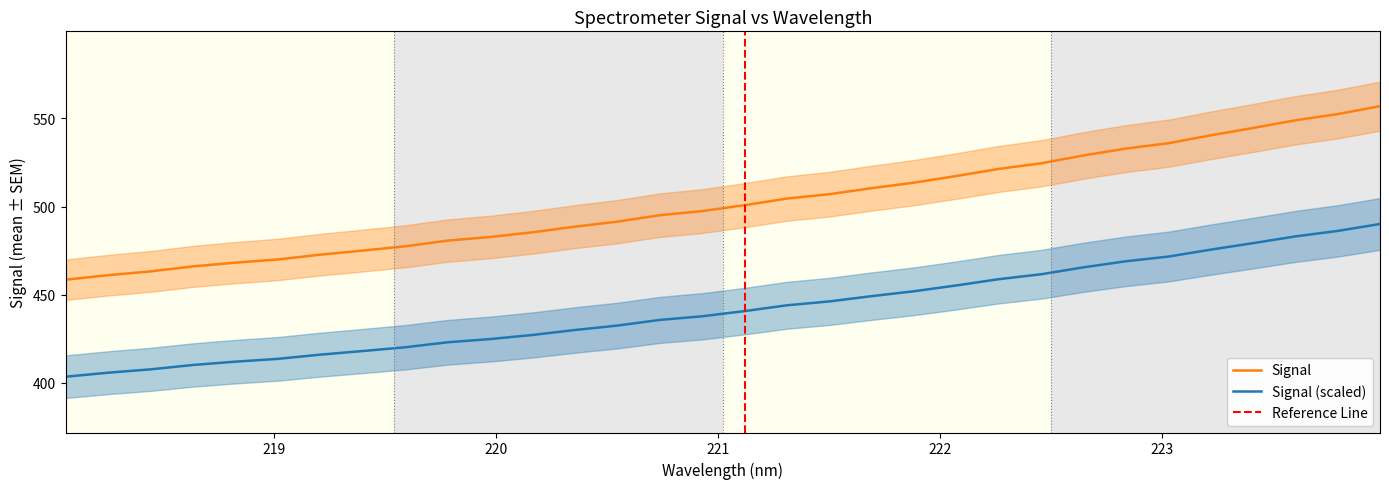

What is the lowest value of the Signal series?

458.5